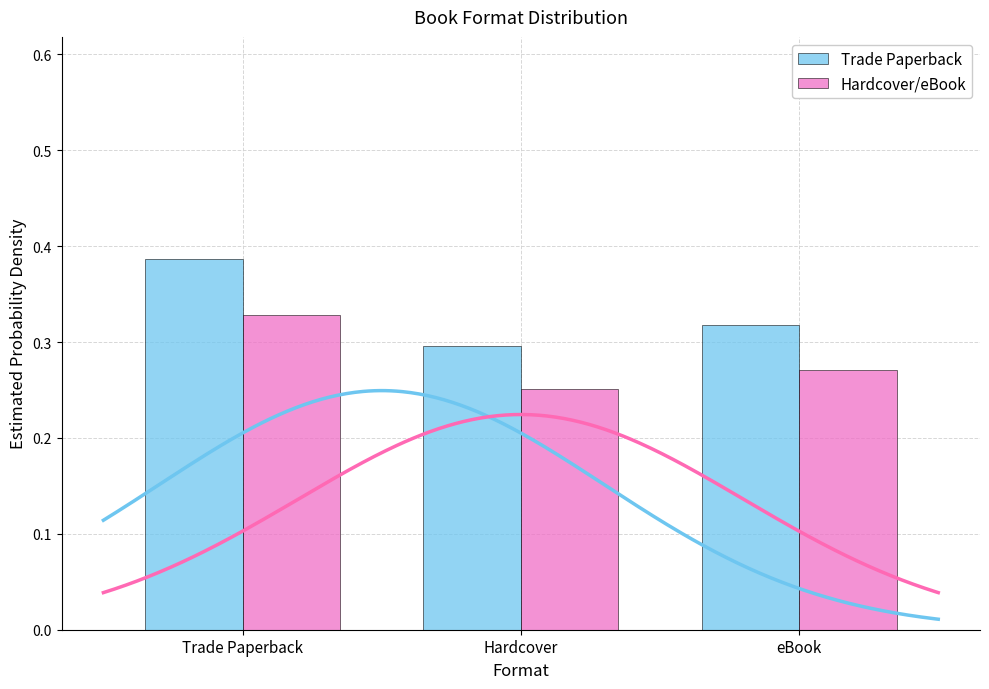

Which category has the highest value in the Trade Paperback series?

Trade Paperback